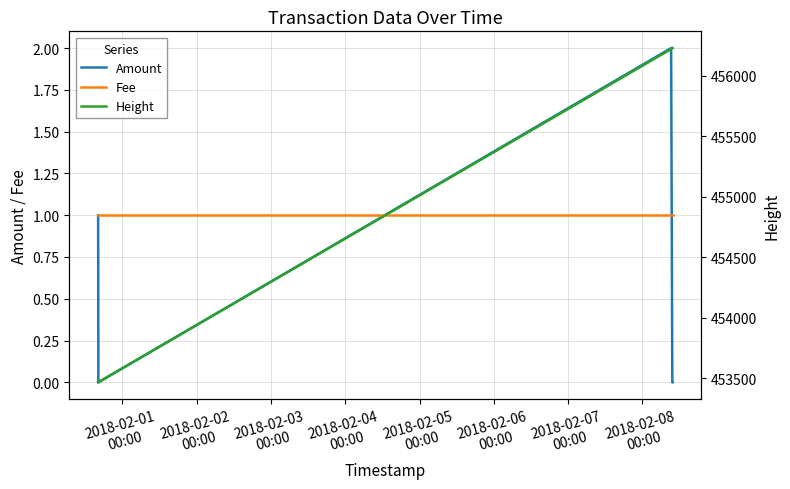

At how many categories does at least one series exceed 321799?

5